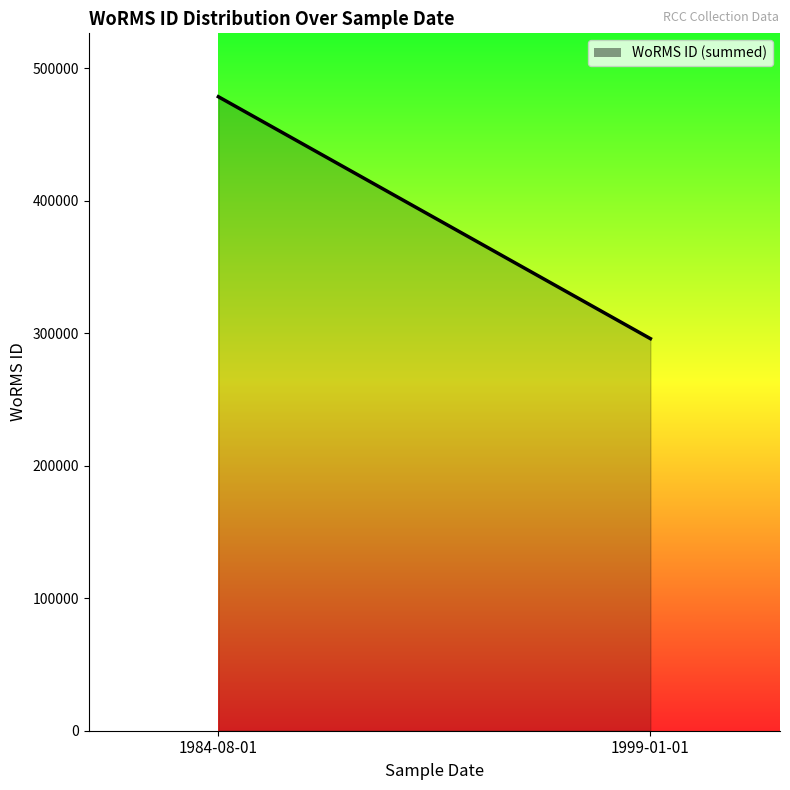

The value at 1984-08-01 is 124646. True or false?

False